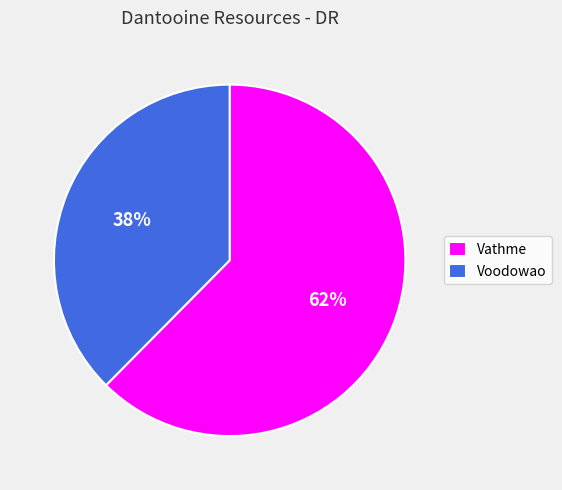

Which slice is the largest?

Vathme